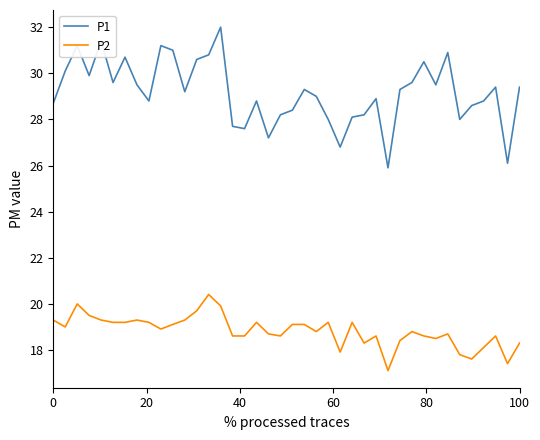

What is the minimum value shown in the chart?

17.1